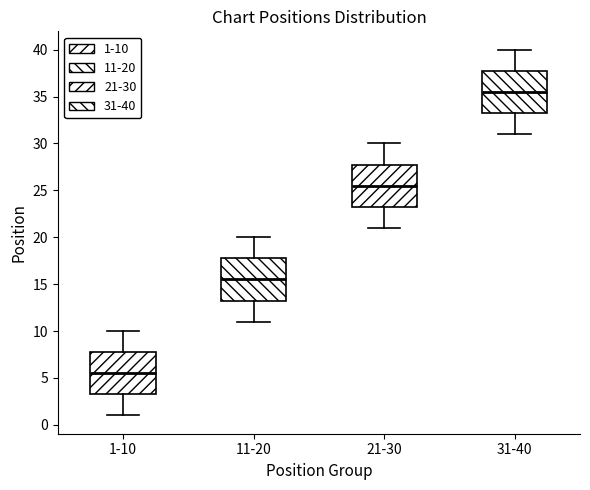

Which box's median line is the highest?

31-40